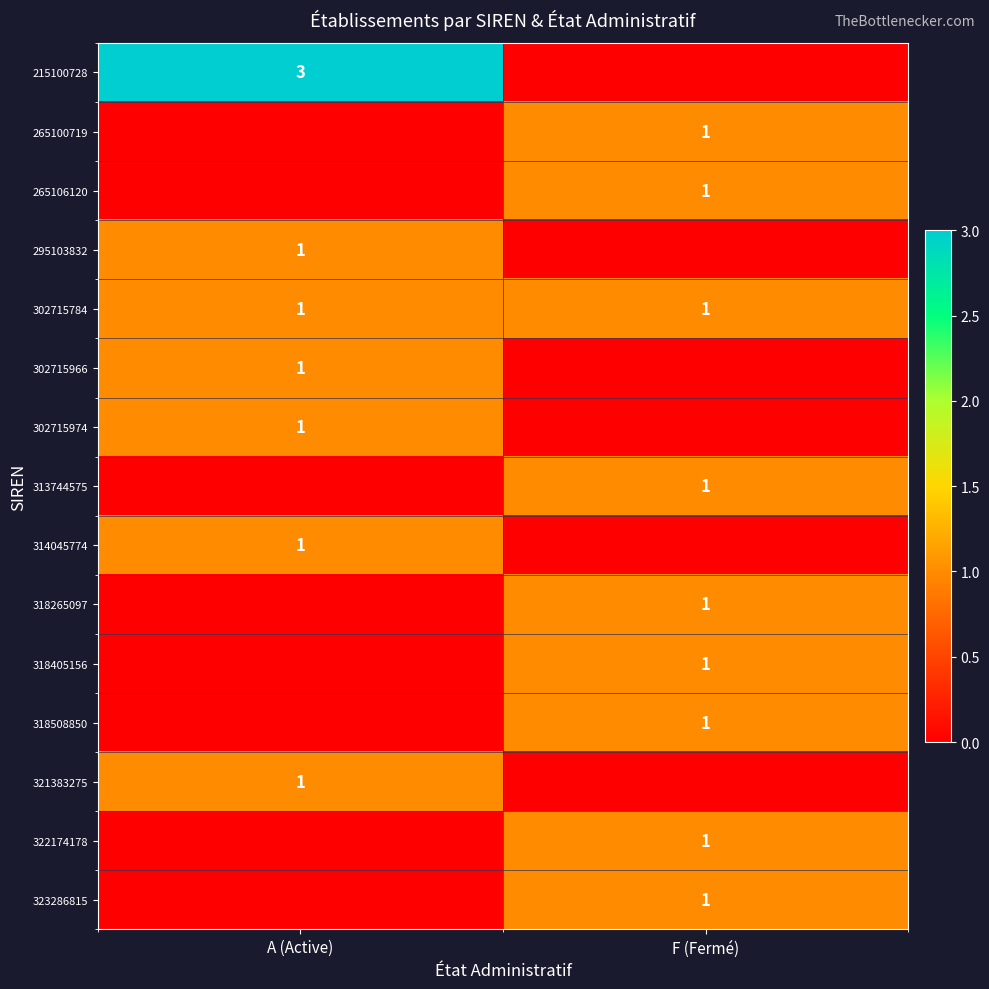

True or false: row_3 has a value of -1 at F (Fermé).

False